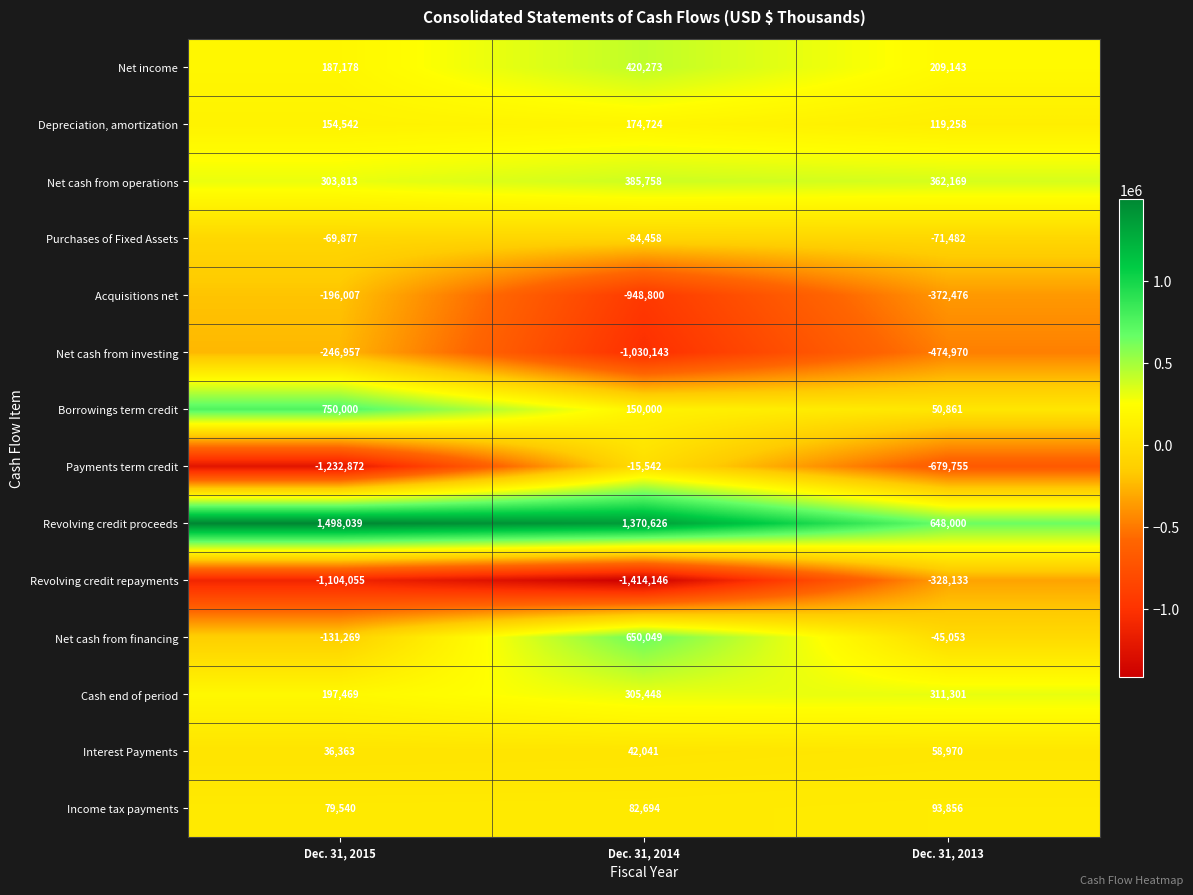

Read the Revolving credit proceeds value at Dec. 31, 2014, to the nearest 100.

1370600